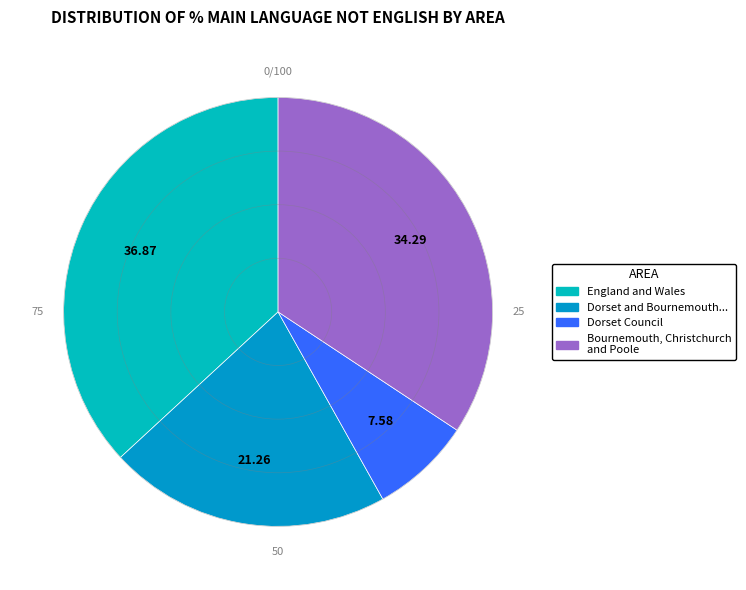

Is there a majority slice in this chart?

No